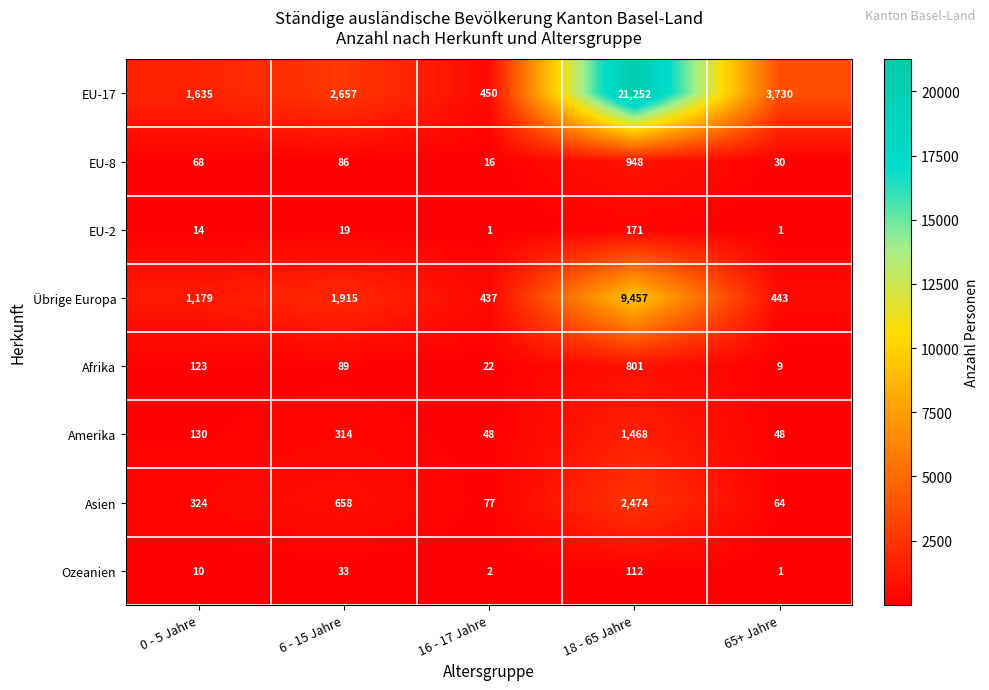

At how many categories does at least one series exceed 2101?

3